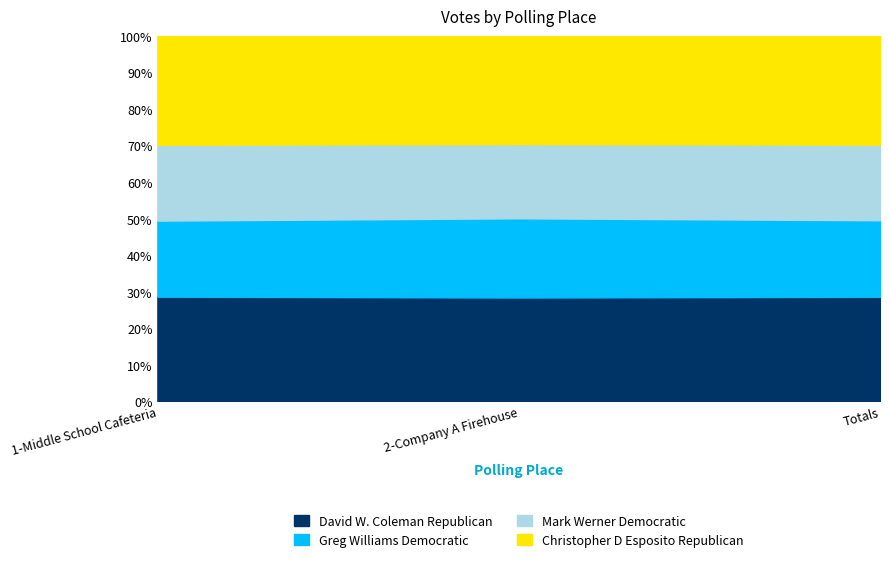

Rank the series at 1-Middle School Cafeteria from highest to lowest value.

Christopher D Esposito Republican, David W. Coleman Republican, Greg Williams Democratic, Mark Werner Democratic